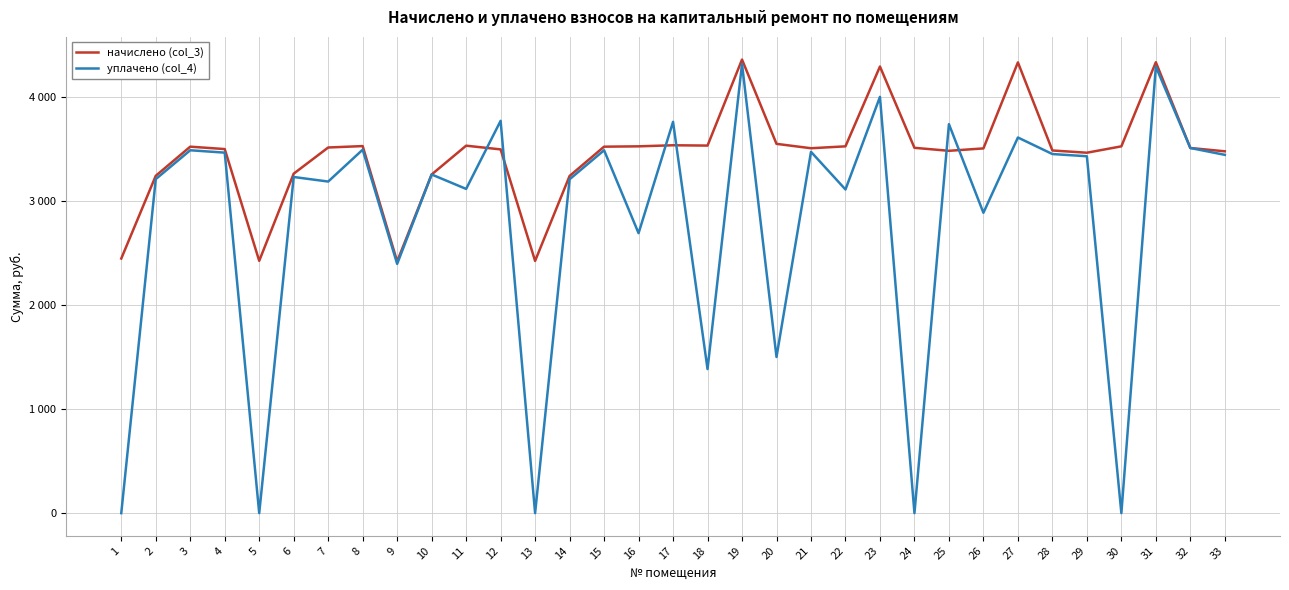

At 22, list the series in order from smallest to largest.

уплачено (col_4), начислено (col_3)